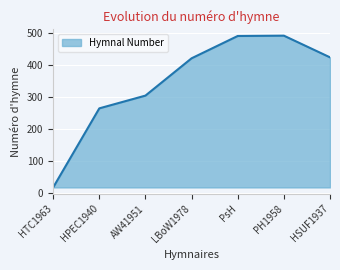

What is the change in value from AW41951 to HSUF1937?

+120